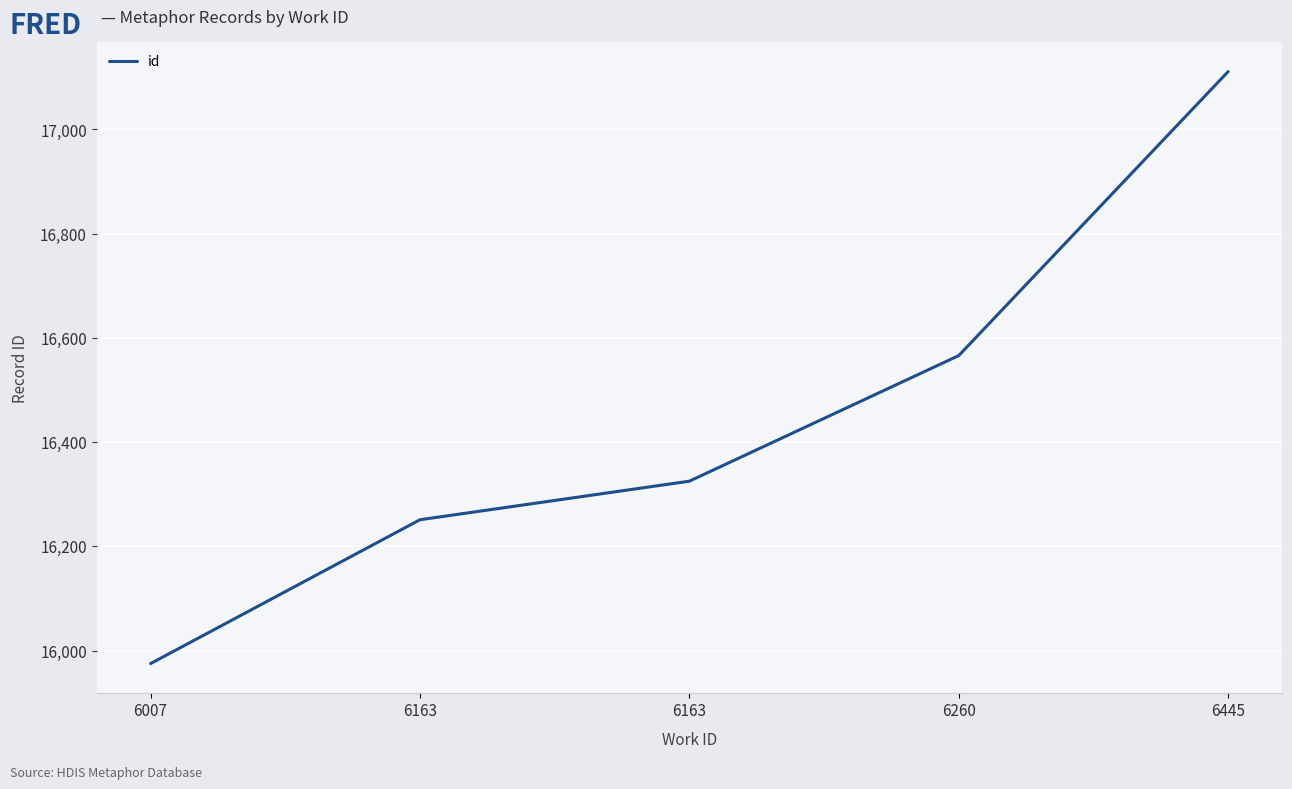

Is it true that the value at 6163 is 16325?

True